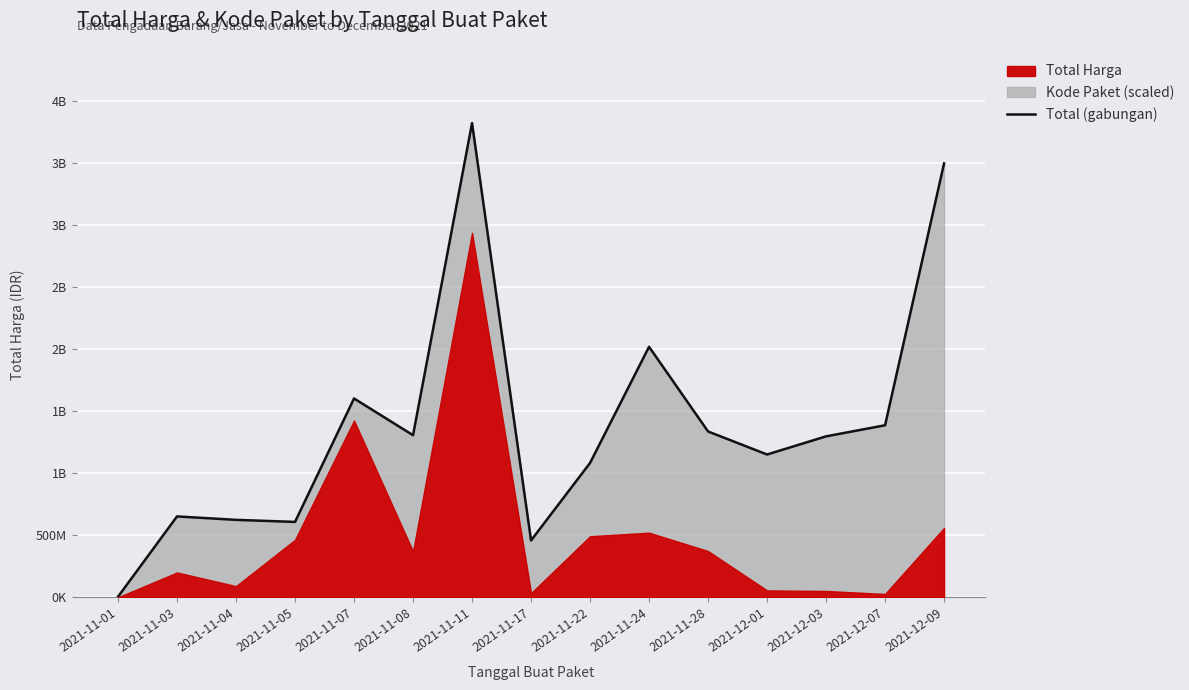

What is the maximum value shown in the chart?

3824100885.1